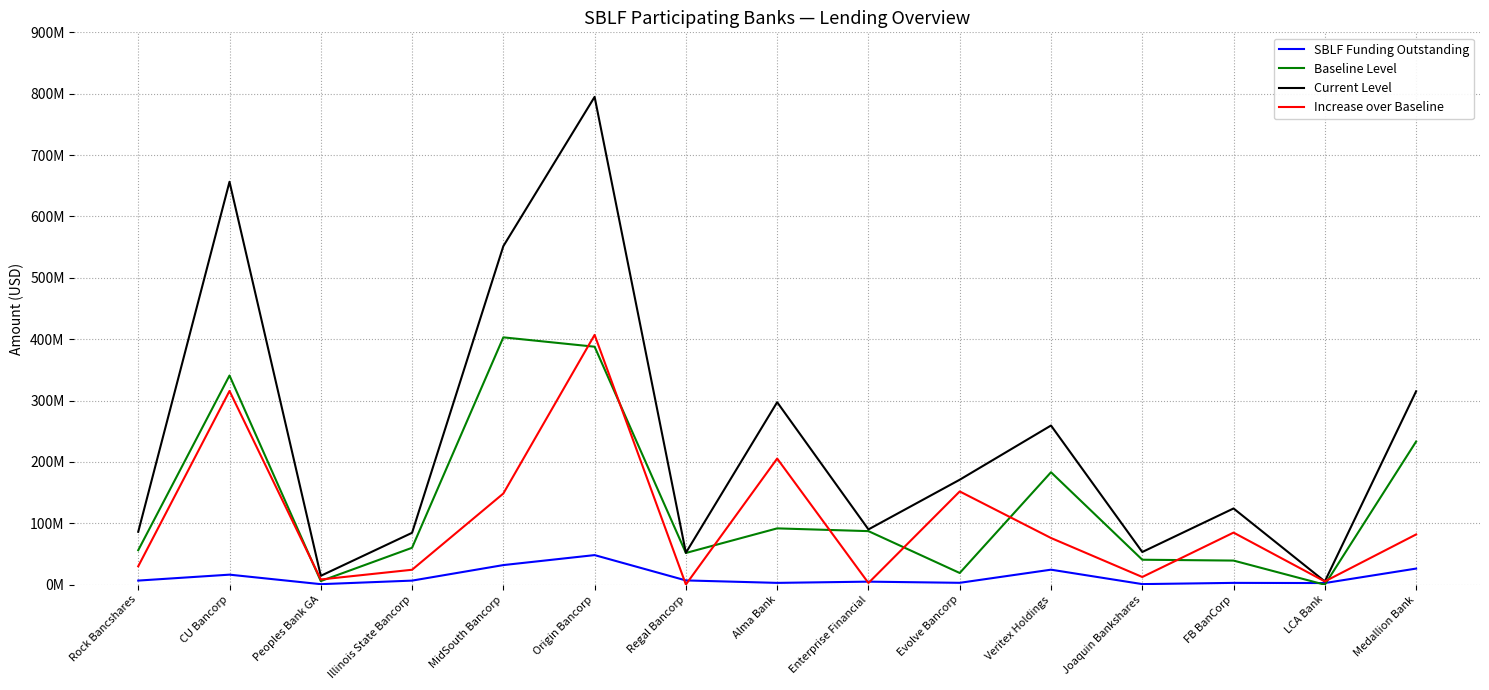

List the labels in order of Increase over Baseline value, smallest first.

Regal Bancorp, Enterprise Financial, LCA Bank, Peoples Bank GA, Joaquin Bankshares, Illinois State Bancorp, Rock Bancshares, Veritex Holdings, Medallion Bank, FB BanCorp, MidSouth Bancorp, Evolve Bancorp, Alma Bank, CU Bancorp, Origin Bancorp